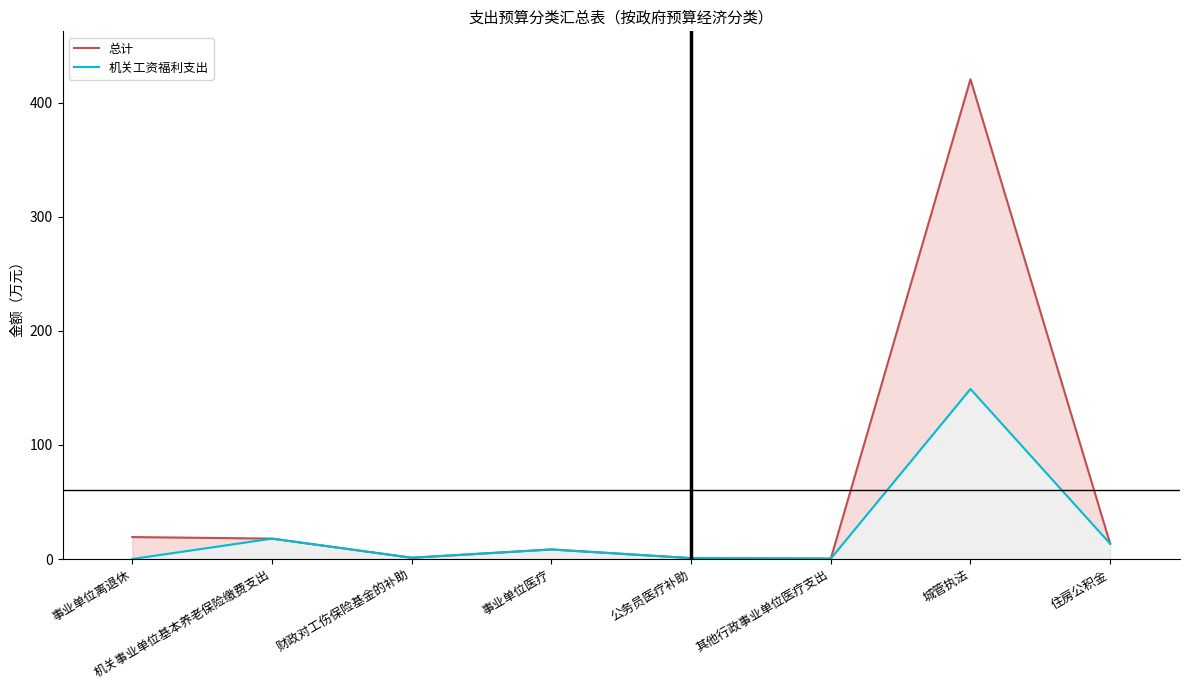

List the series in order of their peak value, highest first.

总计, 机关工资福利支出